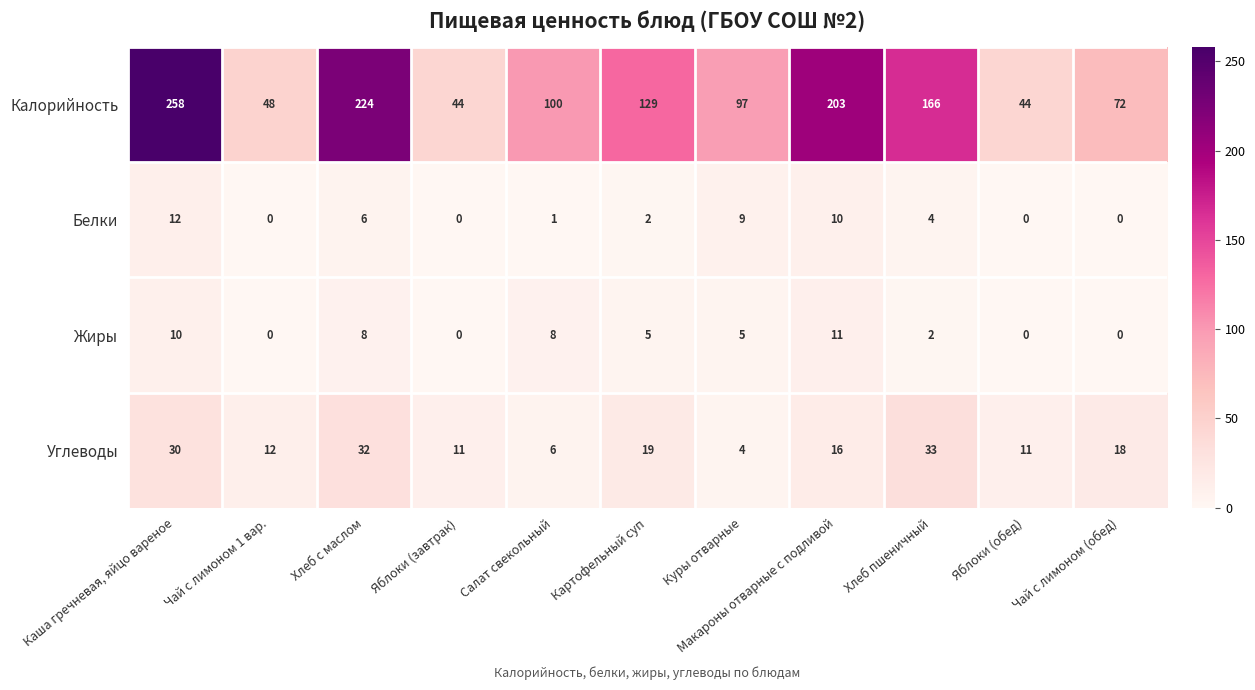

What is the difference between the highest and lowest values at Хлеб с маслом?

218